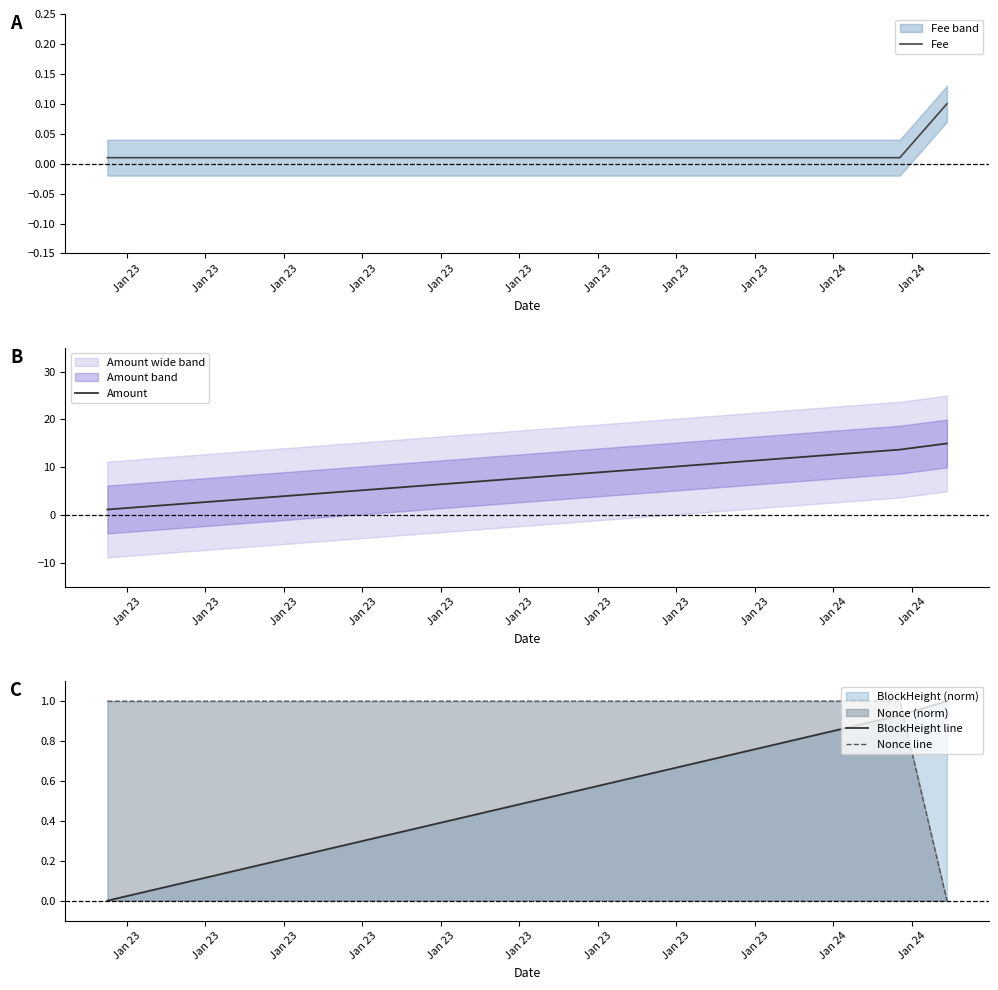

The BlockHeight line series shows -0.6 at Jan 23. True or false?

False